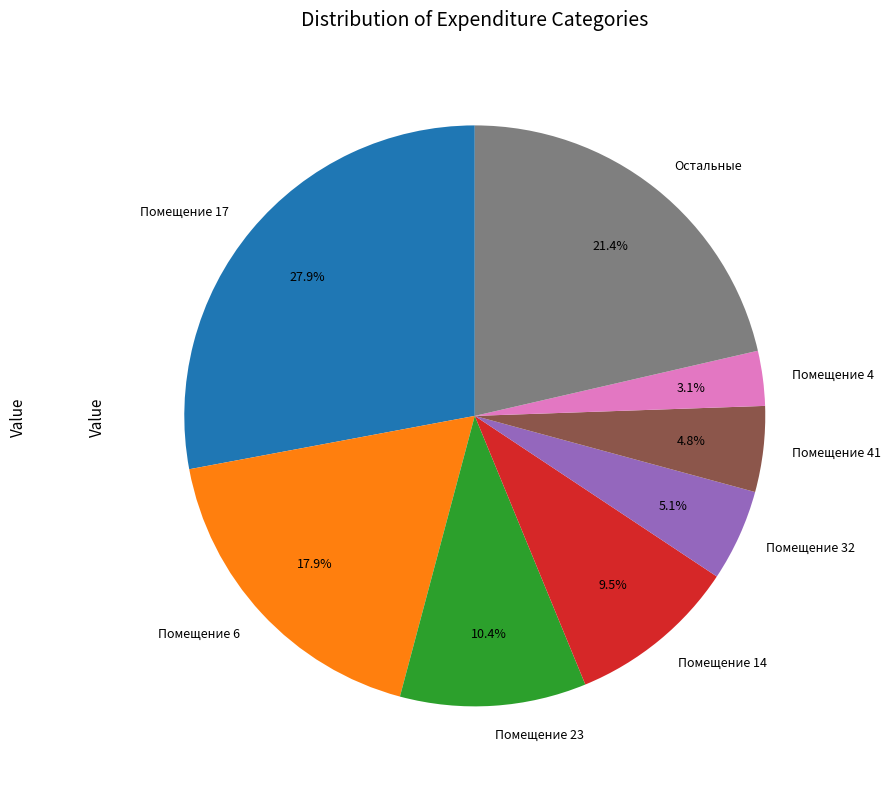

Does any single category account for the majority?

No